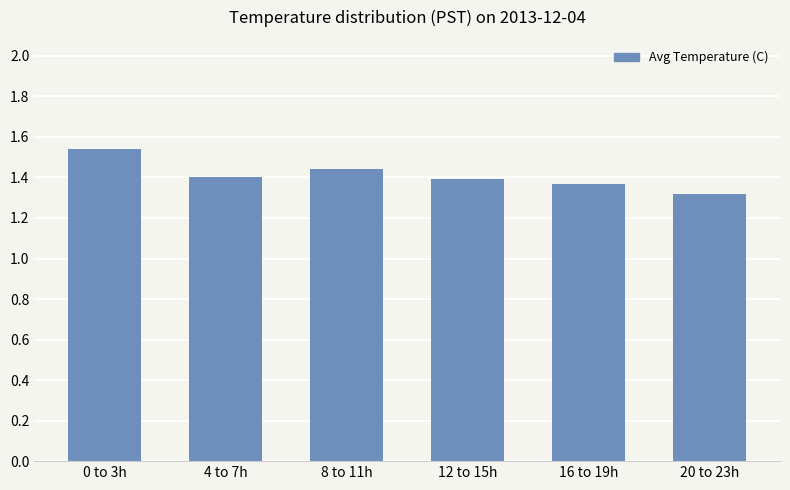

What is the label of the 2nd bar from the left?

4 to 7h